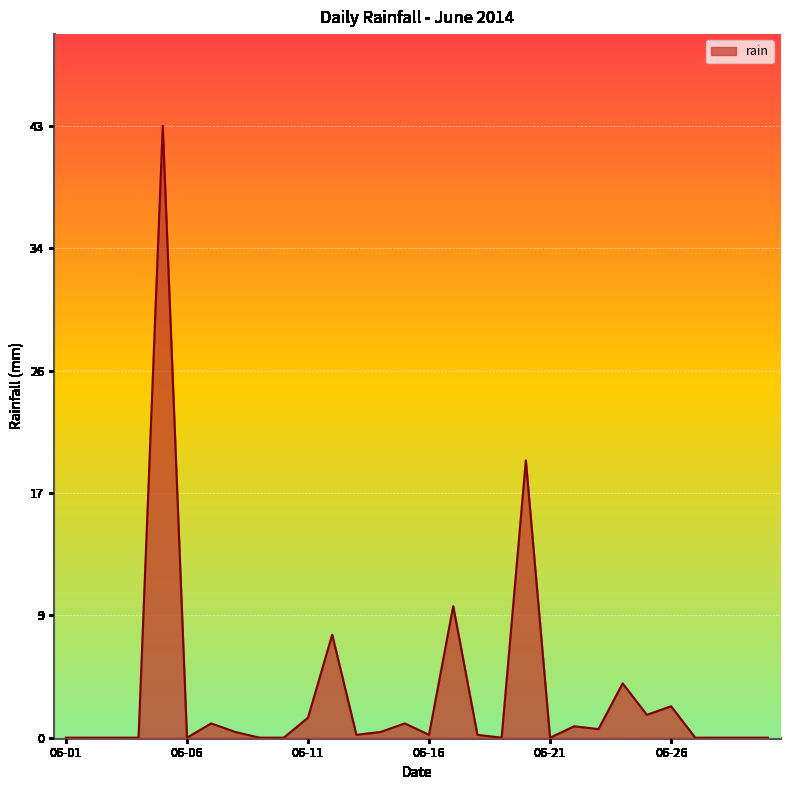

What is the greatest value displayed?

42.8